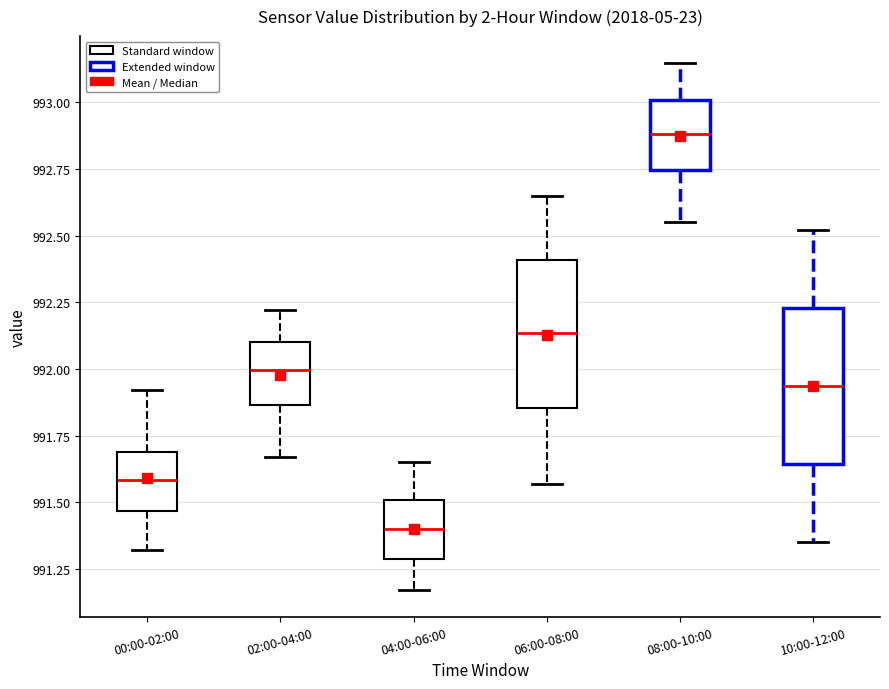

Which box's median line is the highest?

08:00-10:00